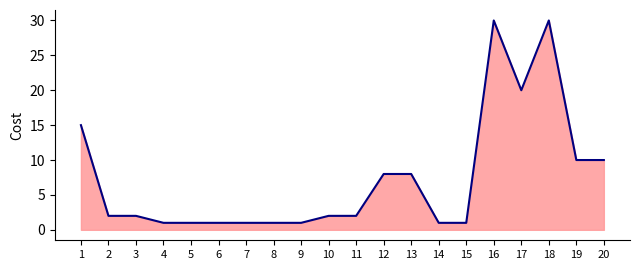

How many lines are shown in the chart?

1